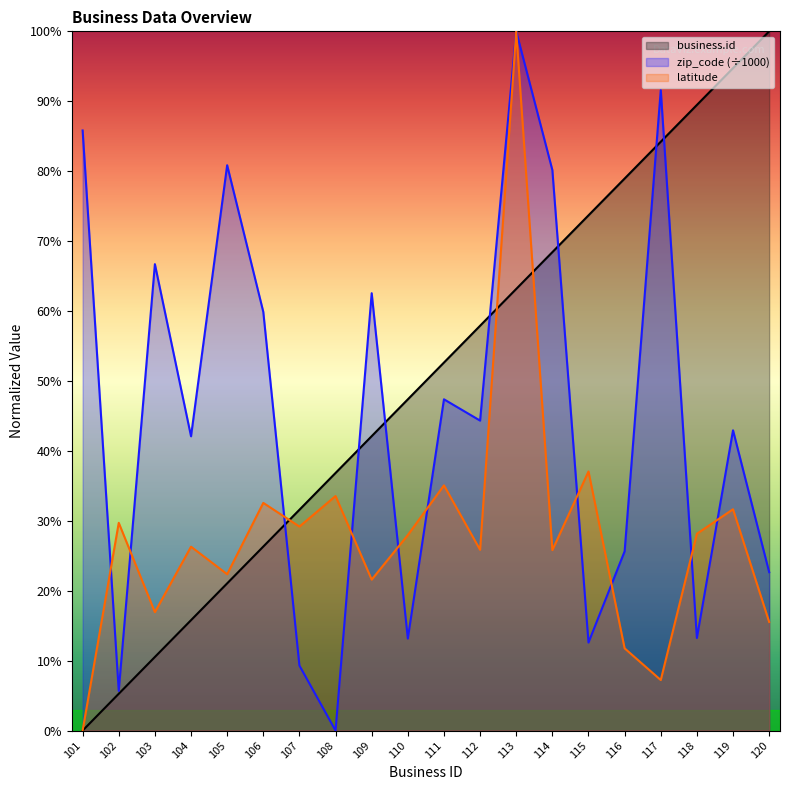

How many times do zip_code and business.id cross each other?

7